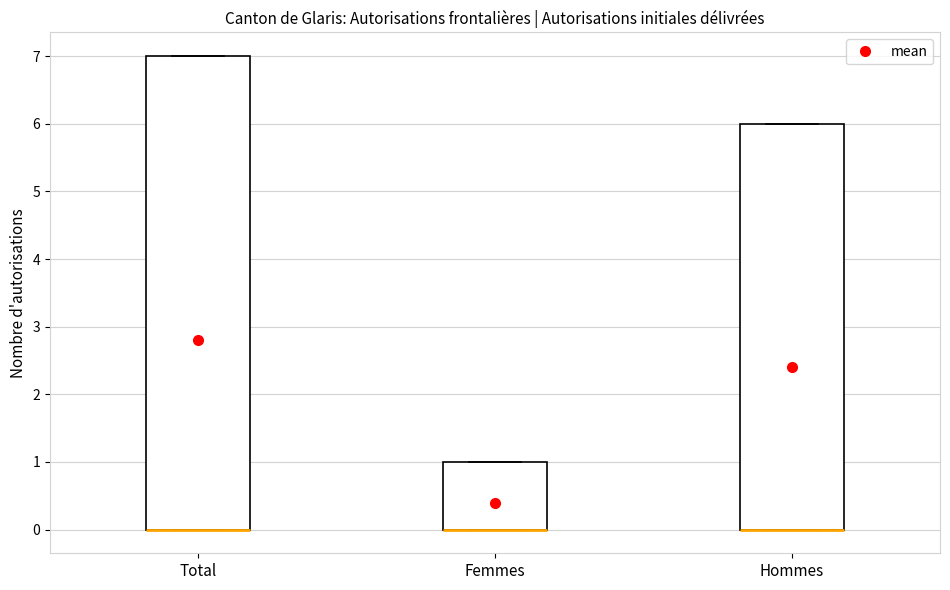

Comparing the boxes themselves (not the whiskers), which one is the tallest?

Total